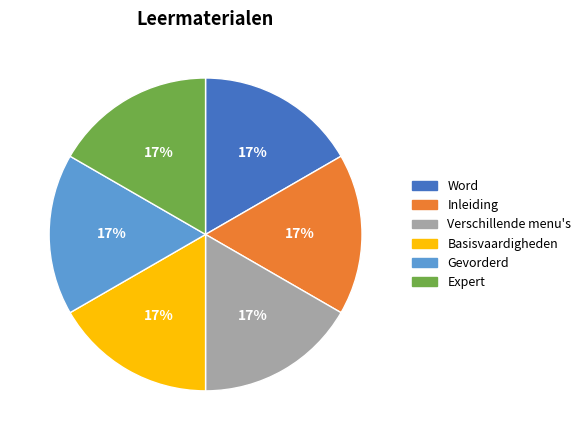

Does any single category account for the majority?

No